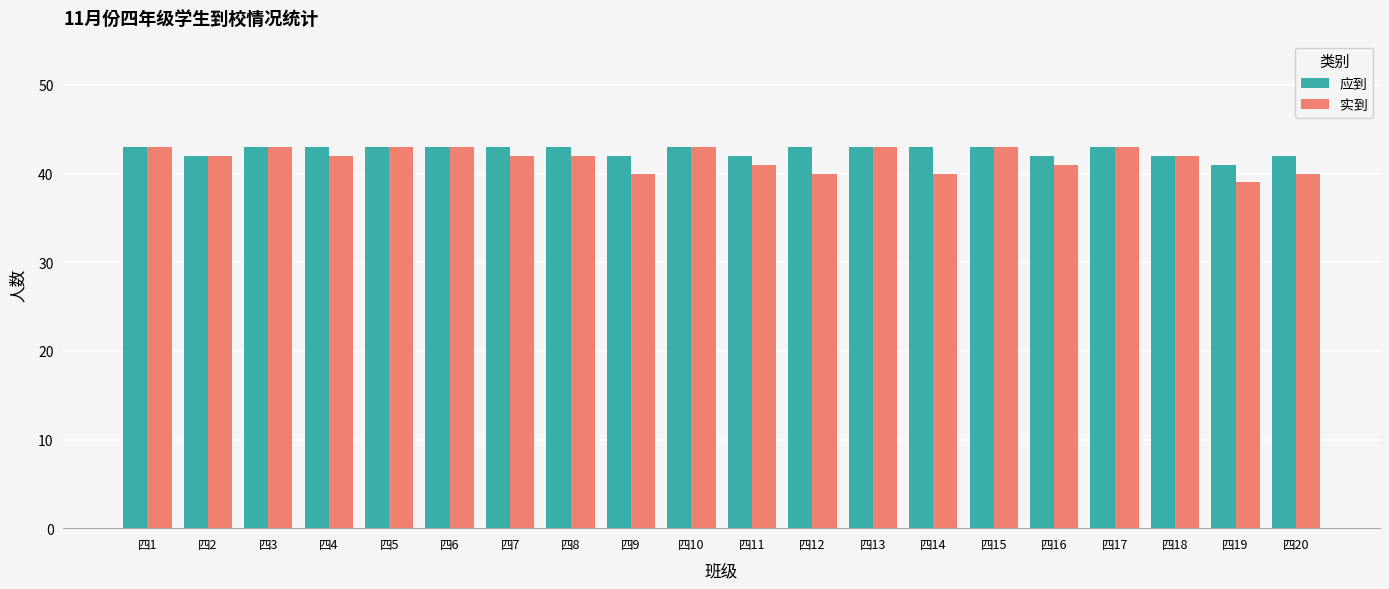

Is the value of 实到 at 四11 greater than the value of 应到 at 四1?

No